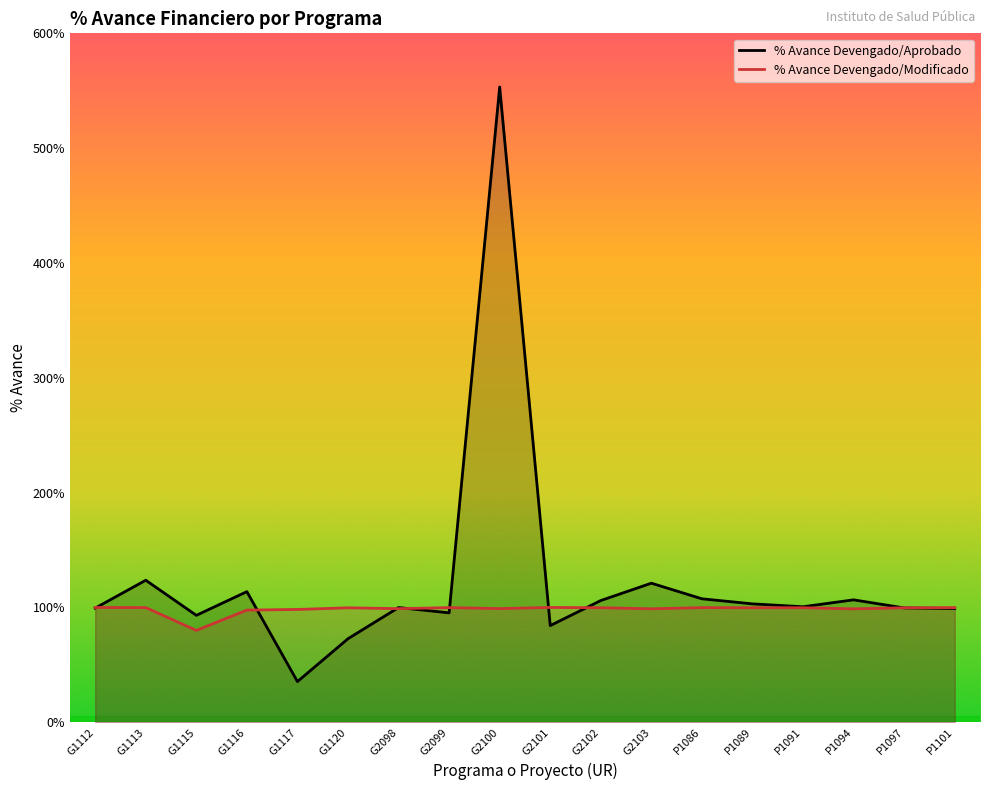

True or false: % Avance Devengado/Modificado has more than 0 points higher than both neighbors.

True